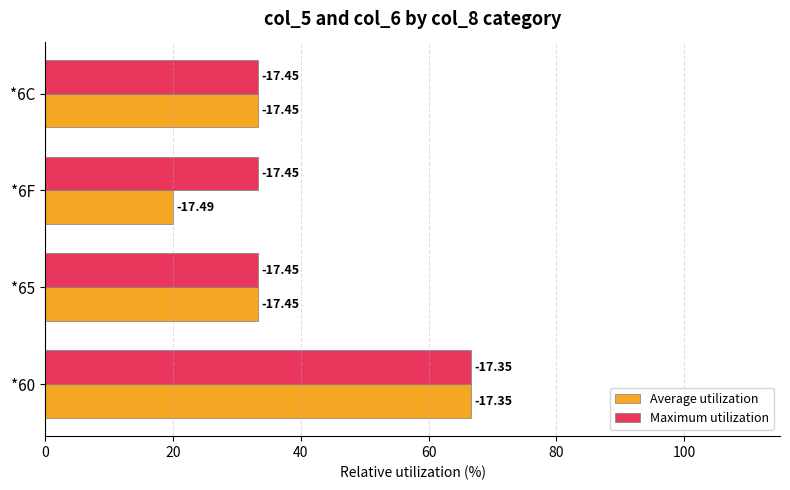

List the series in order of their peak value, highest first.

Average utilization, Maximum utilization